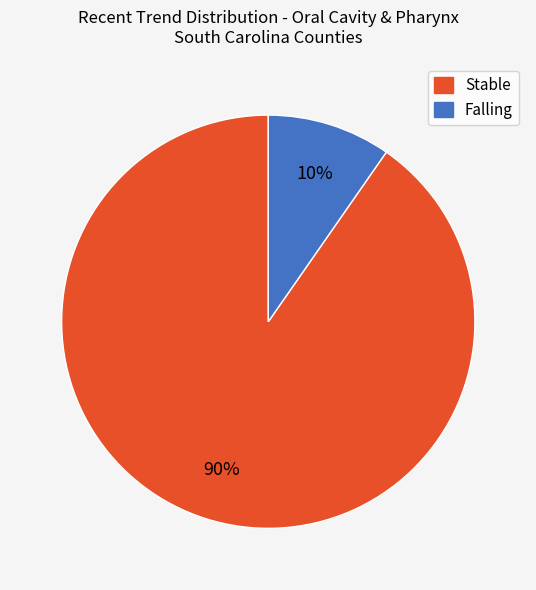

Is there any slice that represents more than half of the pie?

Yes